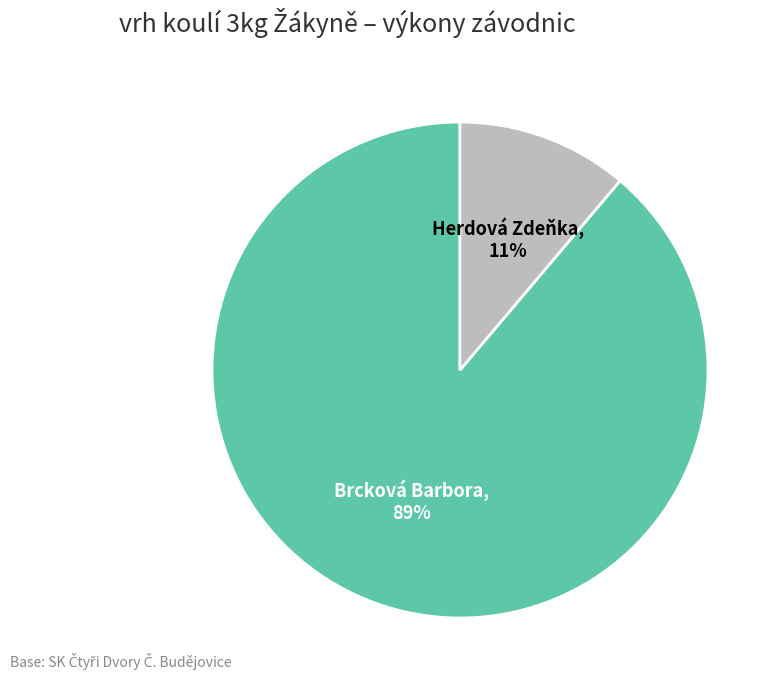

Is it true that Brcková Barbora is 96% of the pie?

False